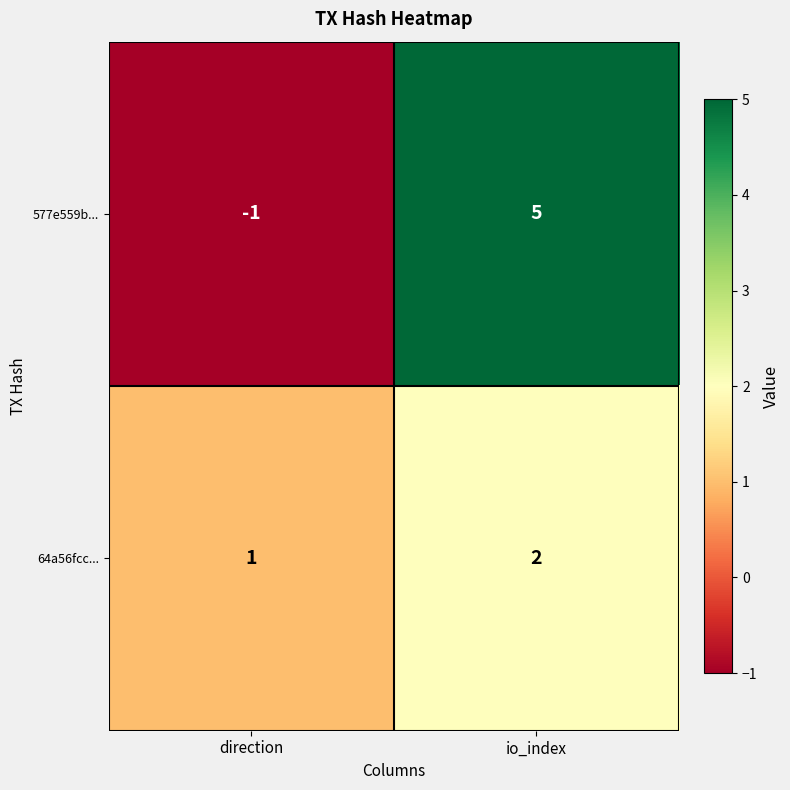

Is the value of 64a56fcc... at io_index greater than the value of 577e559b... at direction?

Yes